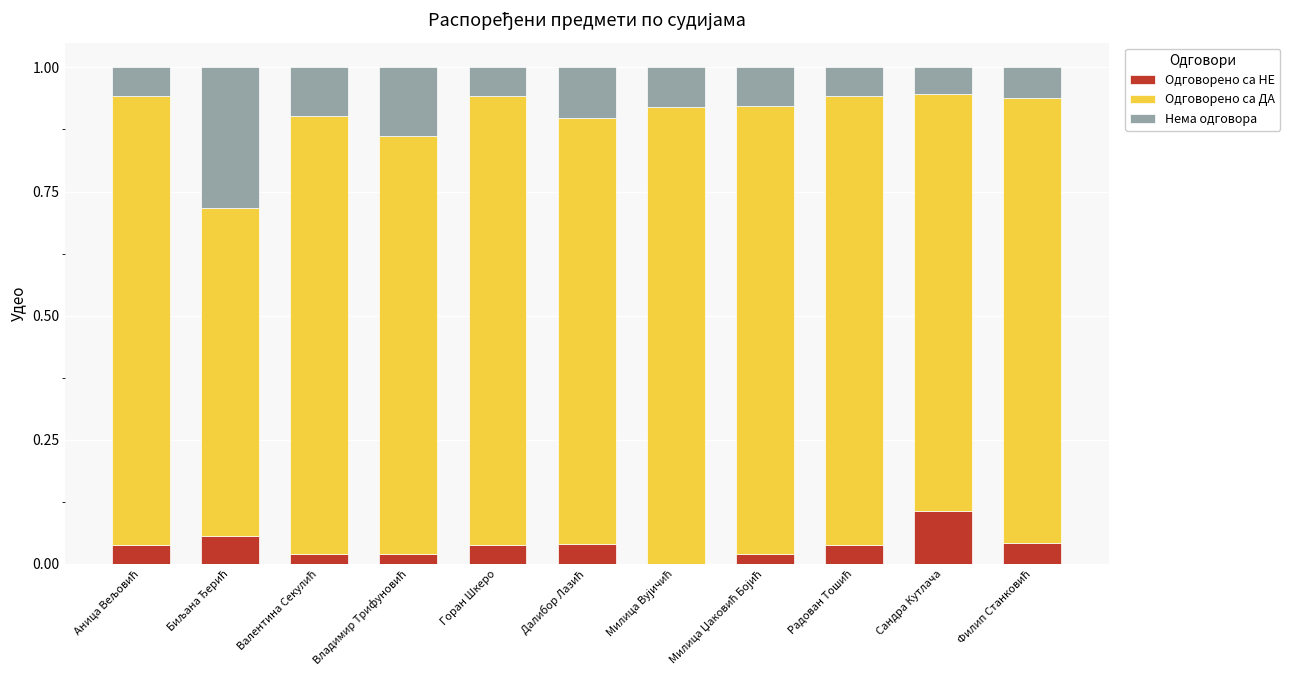

Rank the series at Владимир Трифуновић from lowest to highest value.

Одговорено са НЕ, Нема одговора, Одговорено са ДА